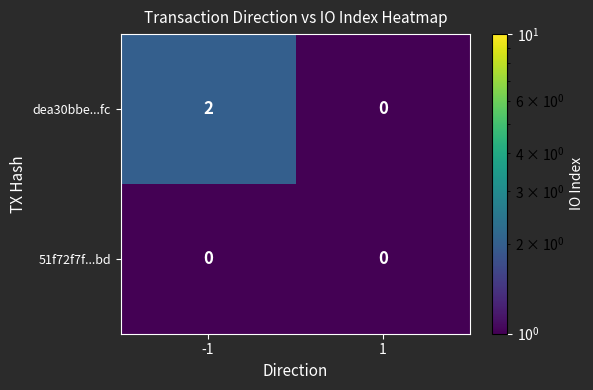

Rank the categories by dea30bbe...fc value from lowest to highest.

1, -1